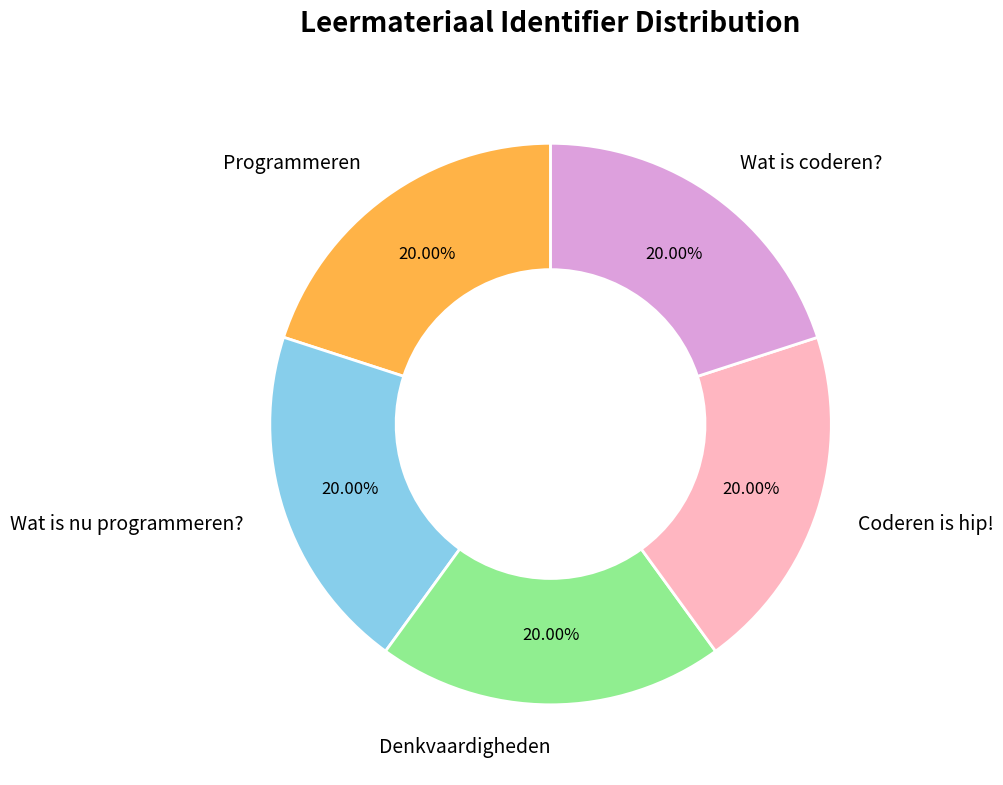

Count the number of slices in the pie.

5